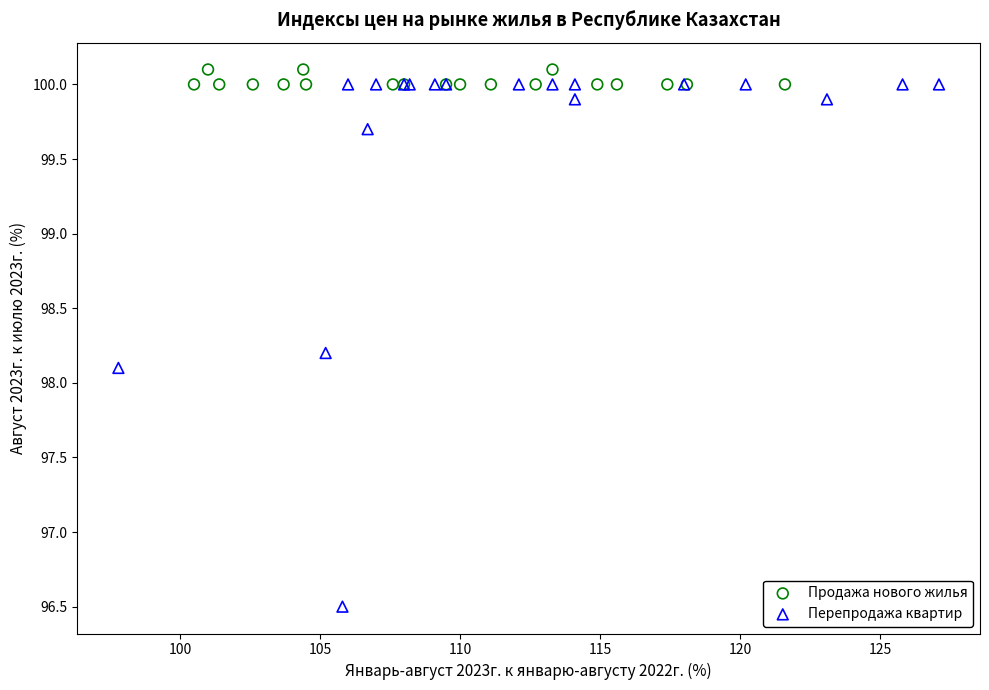

Which series has the largest Y range (max minus min)?

Перепродажа квартир